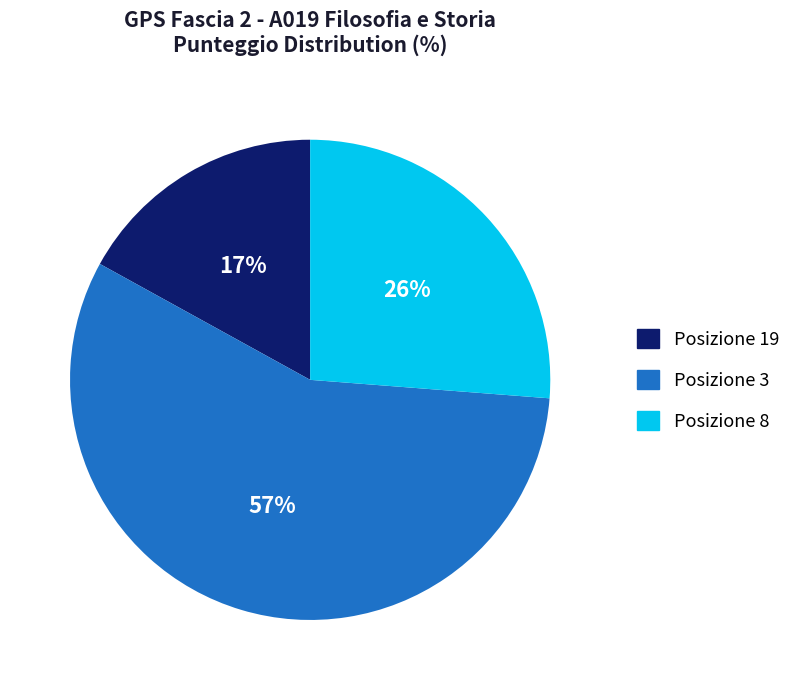

Which has a higher value, Posizione 19 or Posizione 8?

Posizione 8